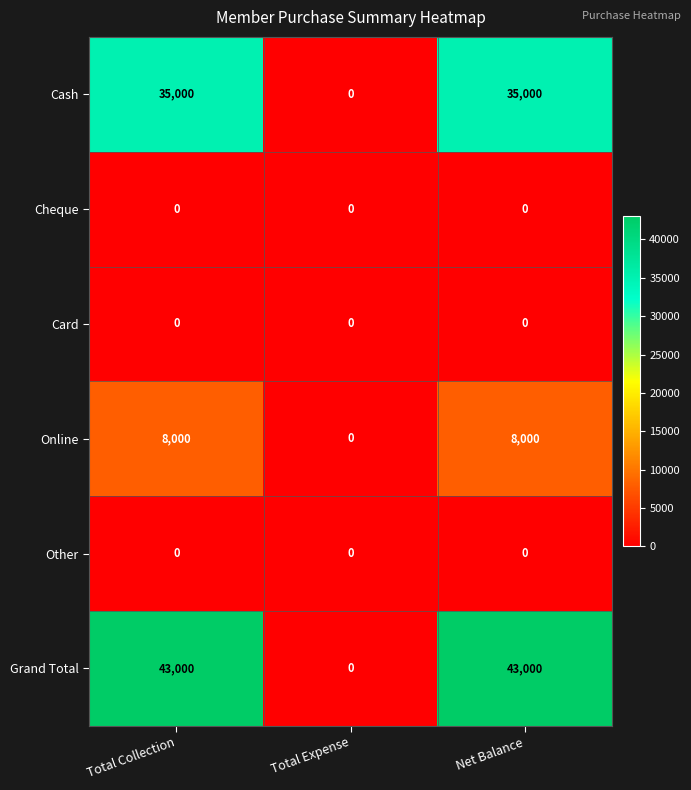

At how many categories does at least one series exceed 11912?

2